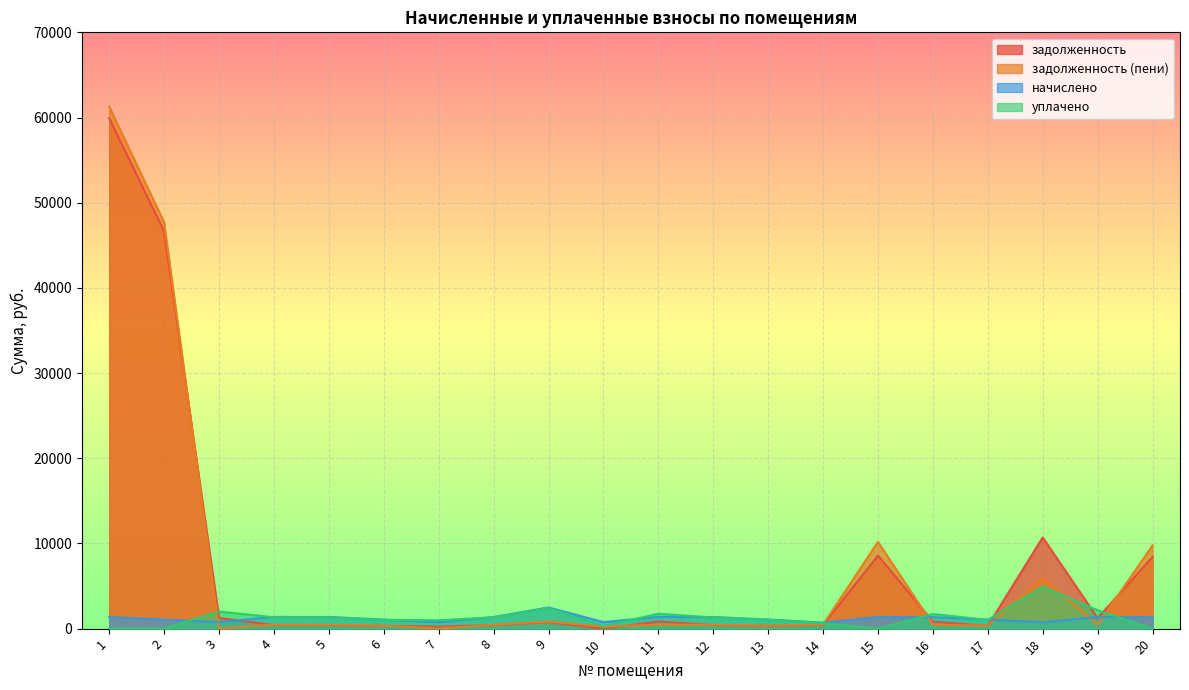

Where does the уплачено series first go above 1314?

3